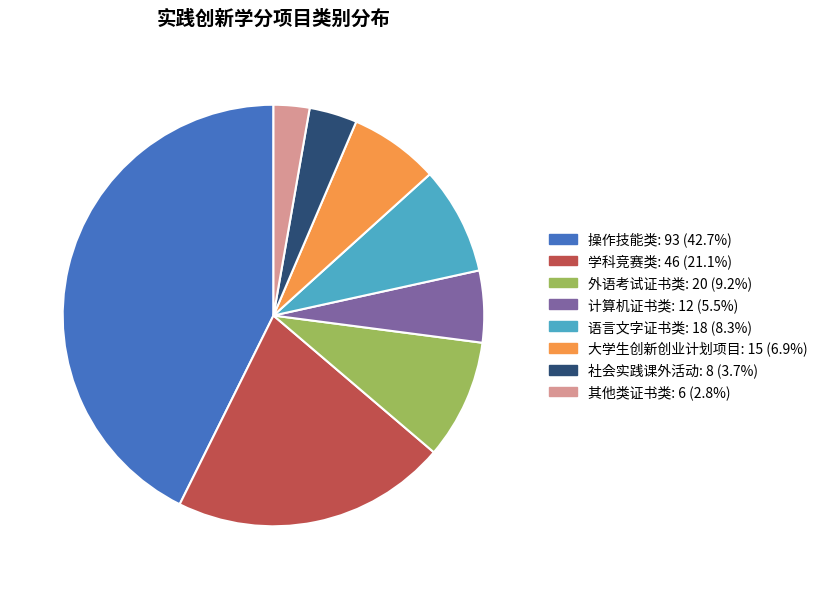

Does 计算机证书类 represent more than half of the total?

No